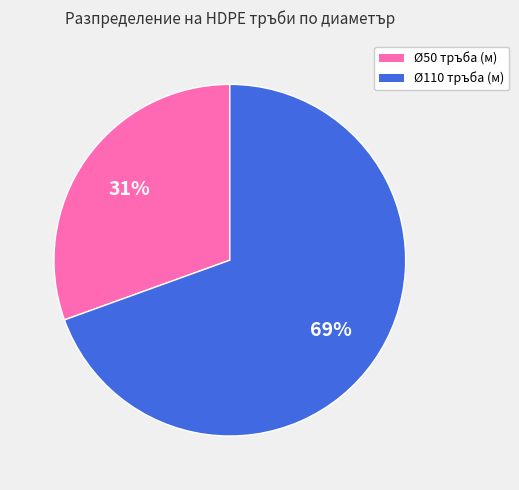

To the nearest percent, what is the combined percentage of Ø50 тръба (м) and Ø110 тръба (м)?

100%